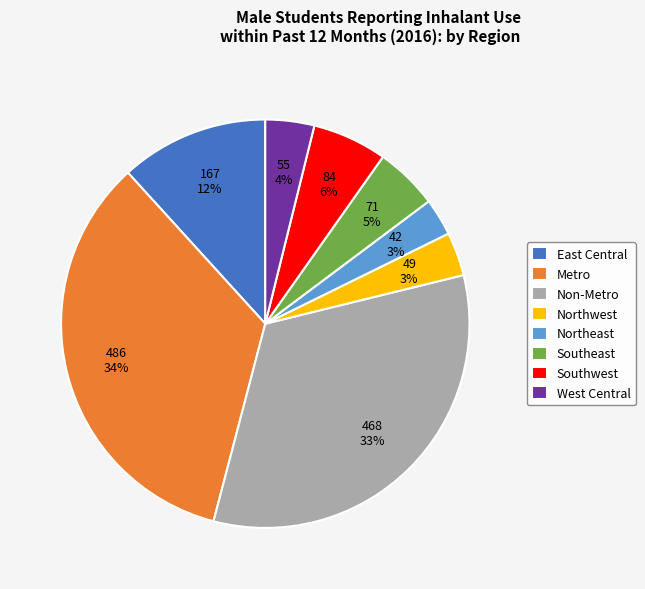

Do Southeast and Northeast together represent more than half of the pie?

No